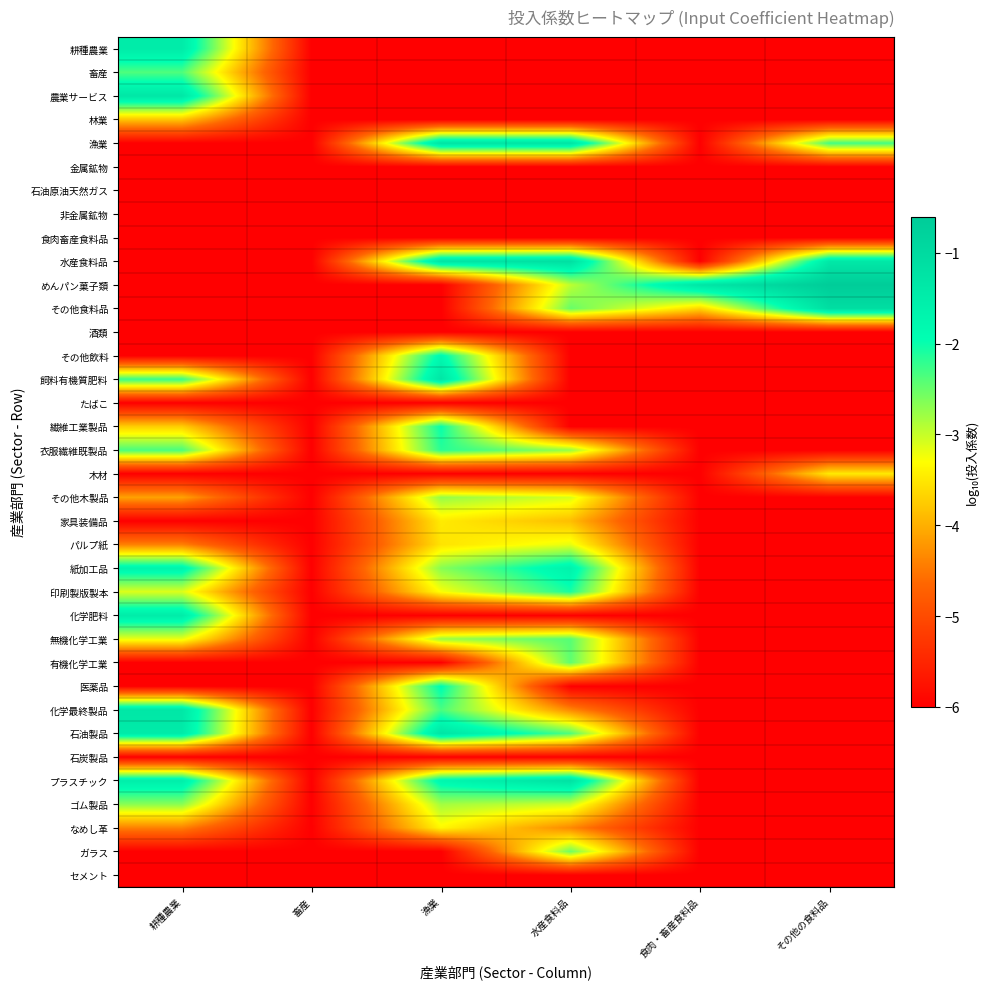

Which series has the largest total across all categories?

水産食料品